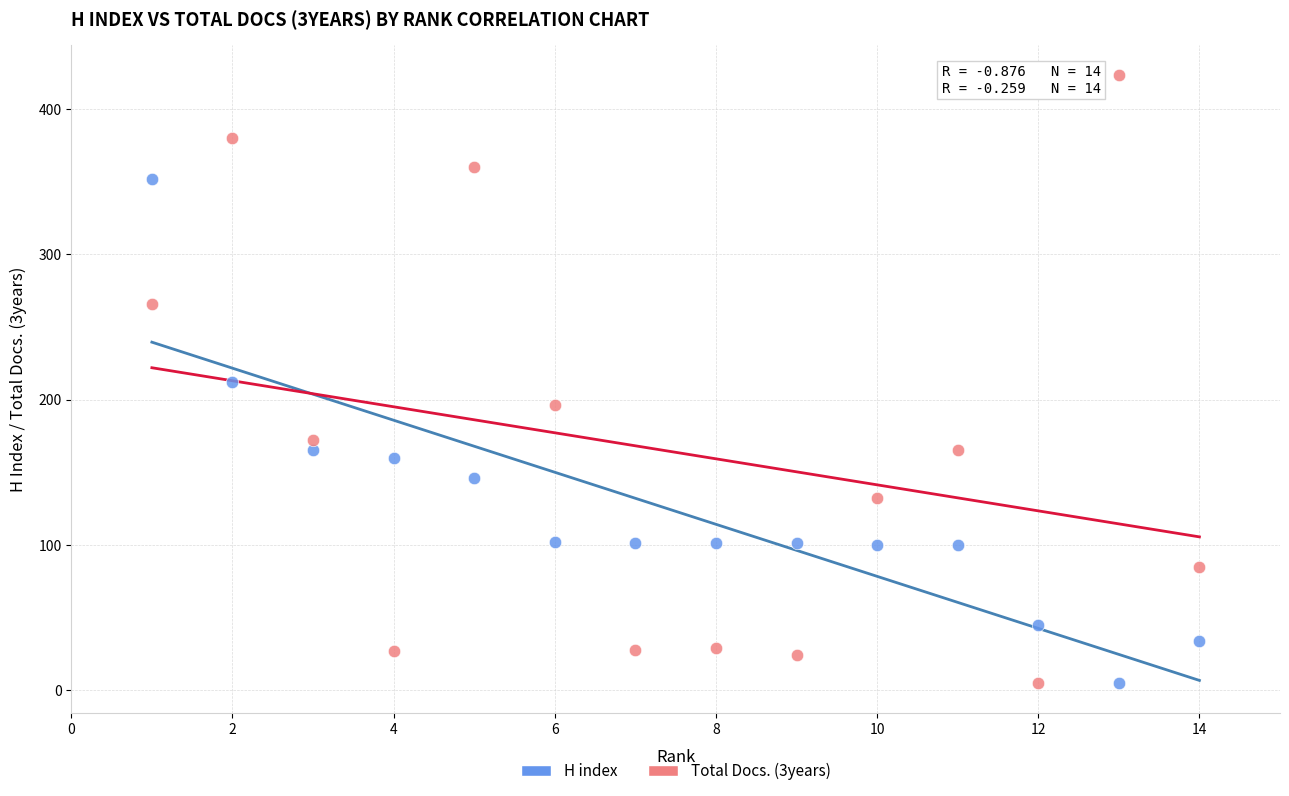

Which series has the largest Y range (max minus min)?

Total Docs. (3years)